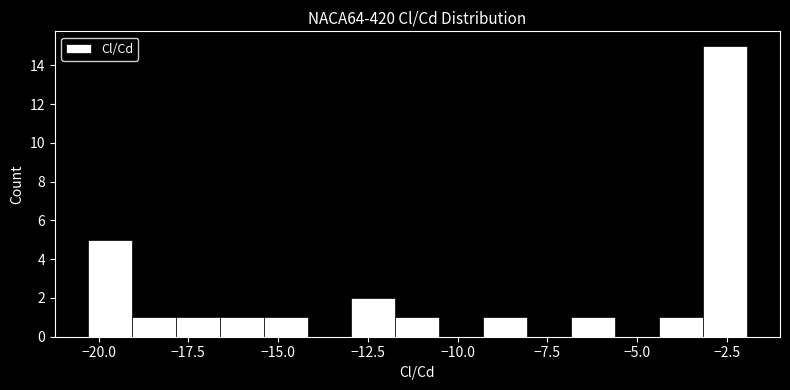

Read against the x-axis, roughly where is the centre of the tallest bar?

-2.5